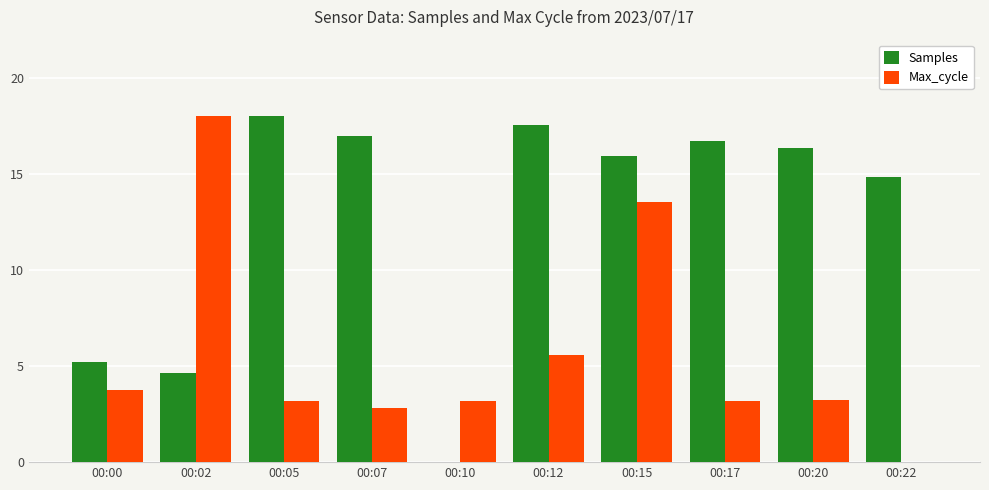

At which label is Max_cycle closest to 9?

00:12